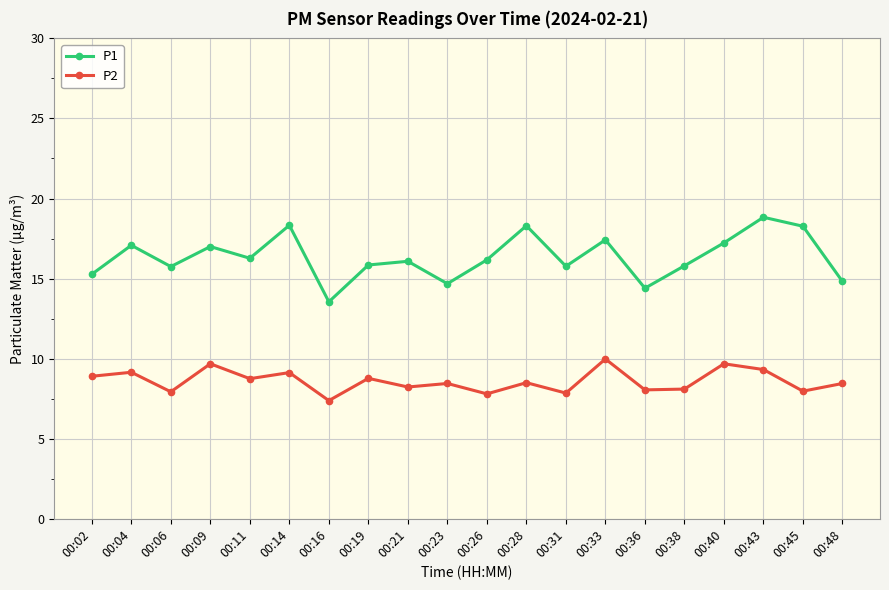

How many distinct data groups are displayed?

2